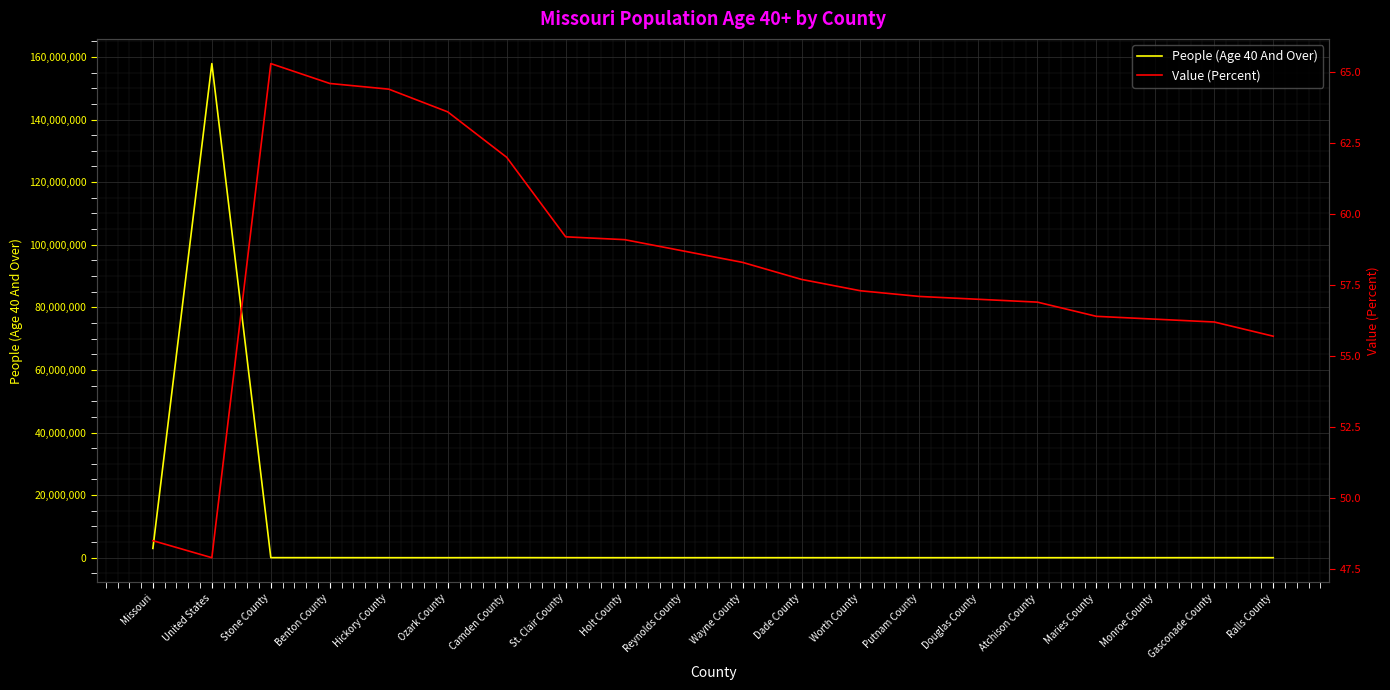

True or false: Value (Percent) and People (Age 40 And Over) intersect in this chart.

False